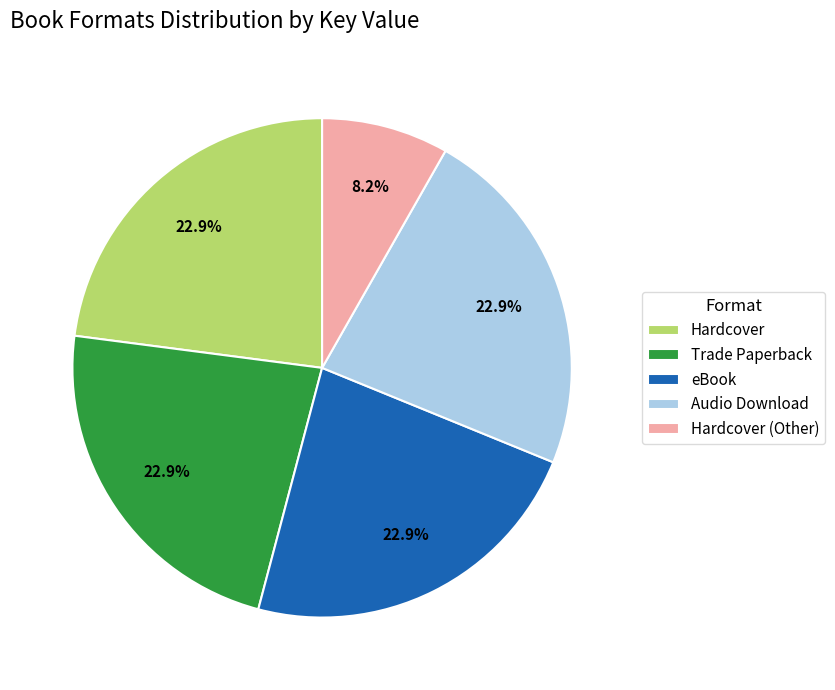

Which slice is the smallest?

Hardcover (Other)